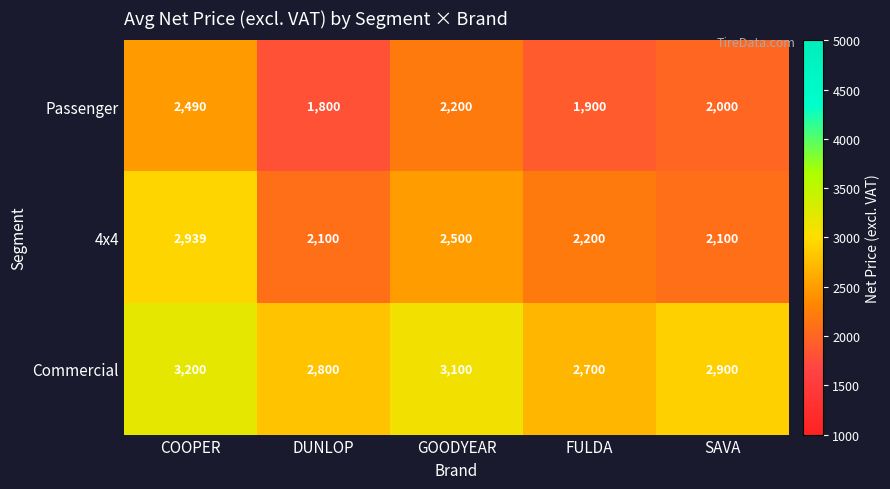

What is the sum of all 4x4 values?

11839